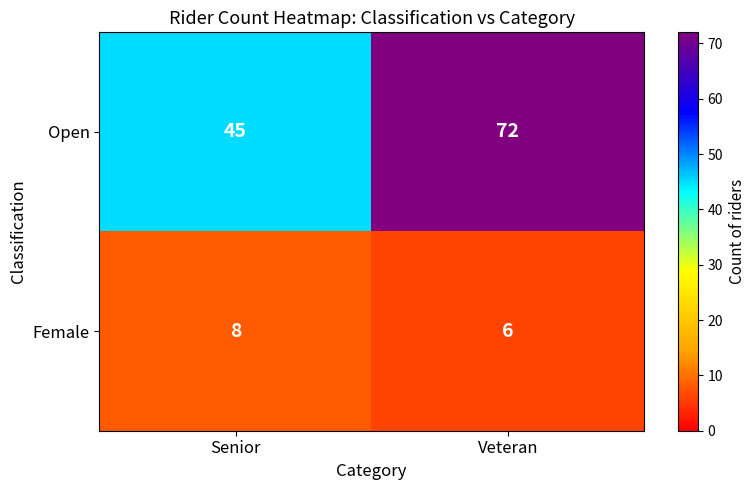

What is the total value across all series at Veteran?

78